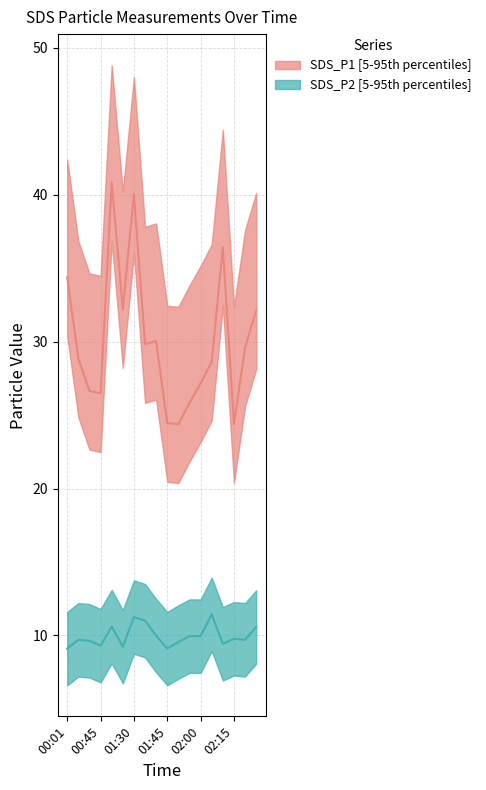

At 02:10, list the series in order from largest to smallest.

SDS_P1, SDS_P2